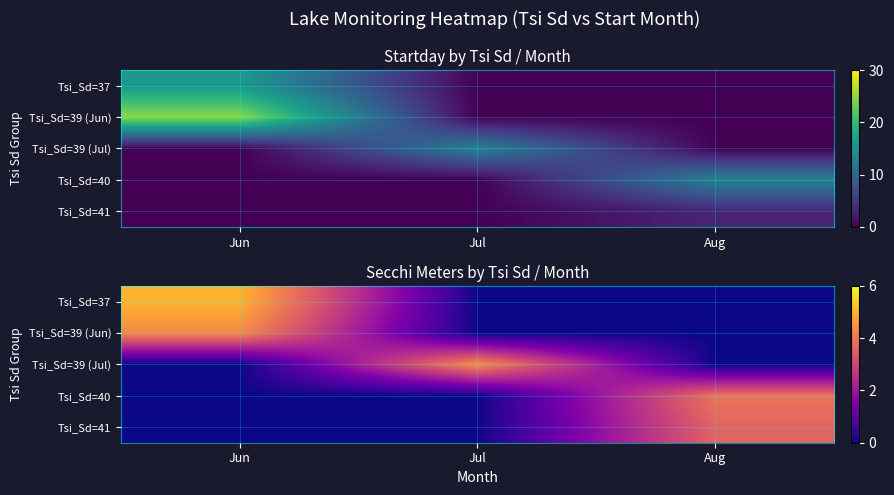

Rank the series by their maximum value, from highest to lowest.

Tsi_Sd=37, Tsi_Sd=39 (Jul), Tsi_Sd=39 (Jun), Tsi_Sd=40, Tsi_Sd=41